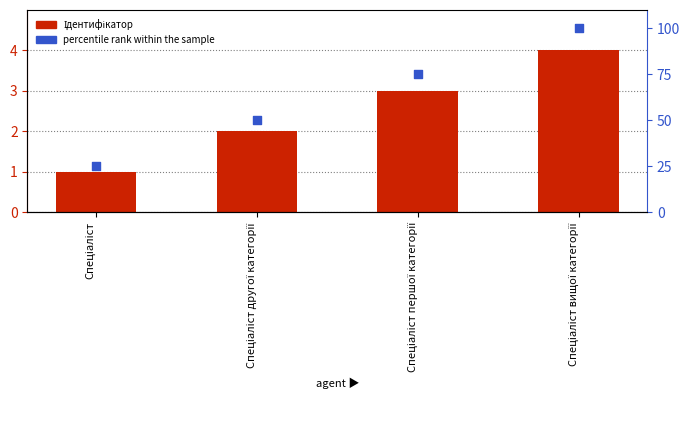

Which series has the largest total across all categories?

percentile rank within the sample